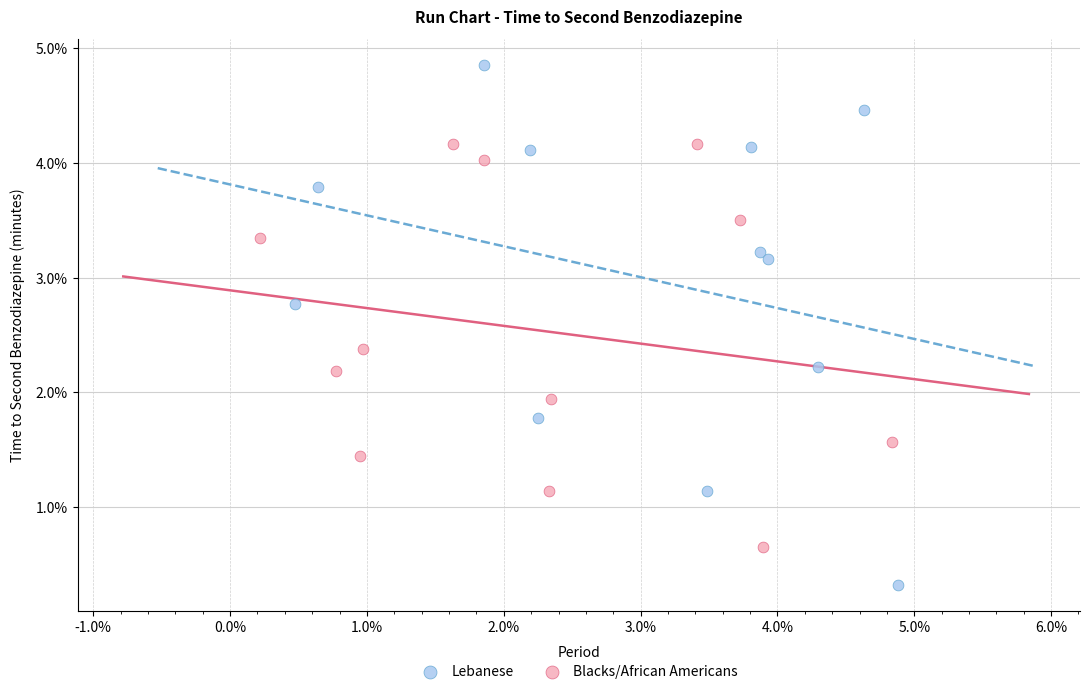

What are all the series names shown in the legend?

Lebanese, Blacks/African Americans